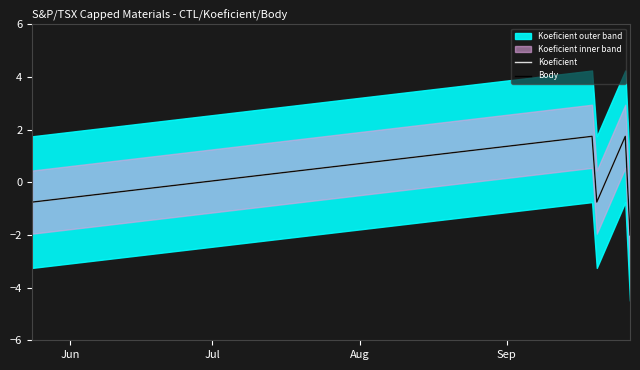

True or false: Koeficient and Body cross at least once.

False